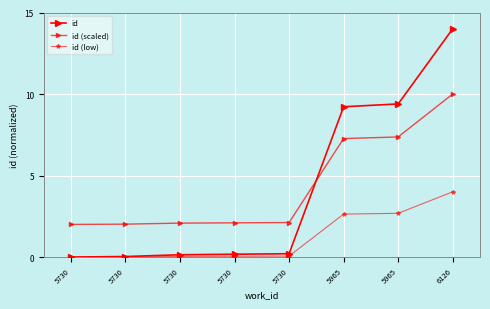

Count the number of data series in this chart.

3